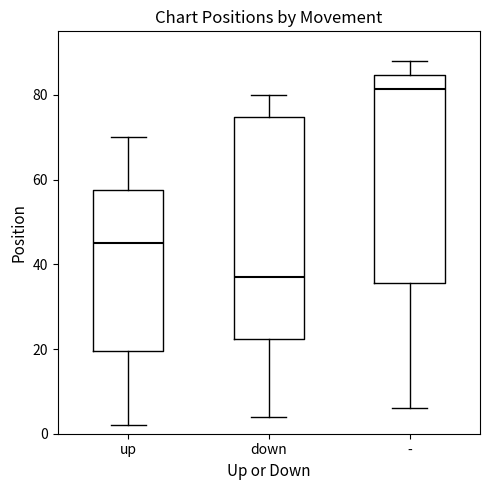

Where does the median line of the box for - sit on the y-axis? The values are not printed on the chart, so give them approximately, as read against the axis.

82